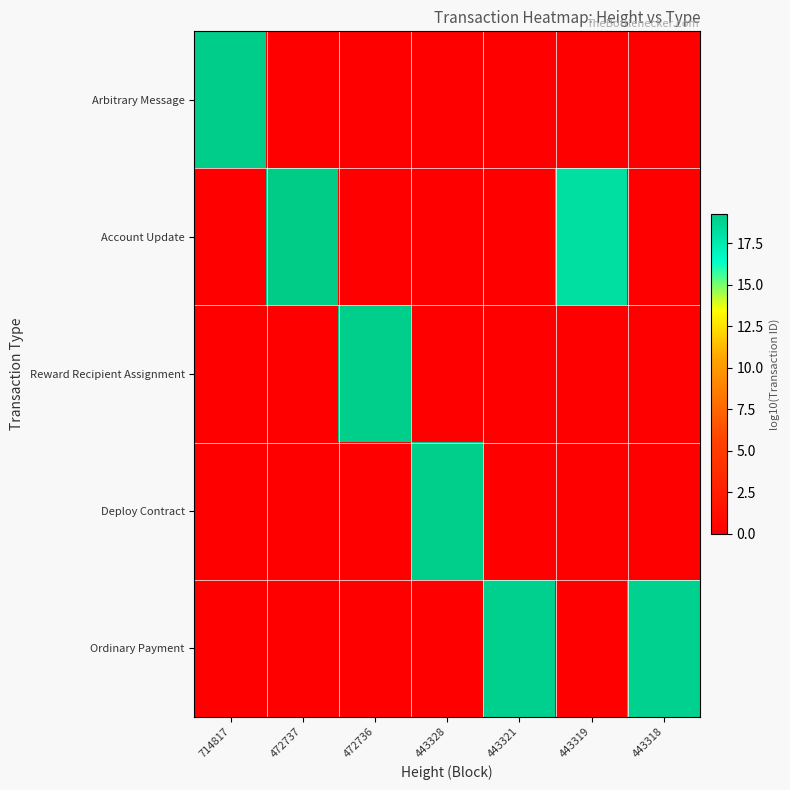

Which series has the largest total across all categories?

Ordinary Payment